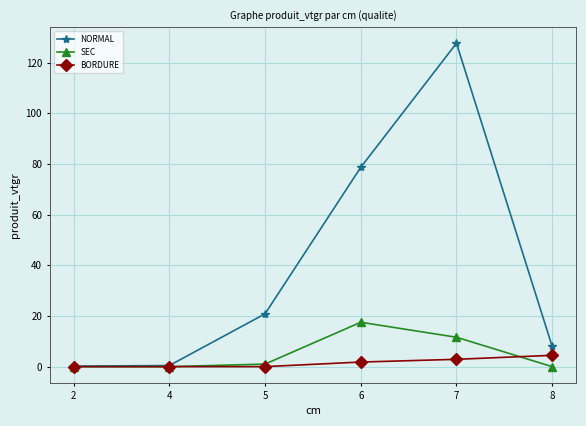

Is the value of BORDURE at 5 greater than the value of NORMAL at 8?

No